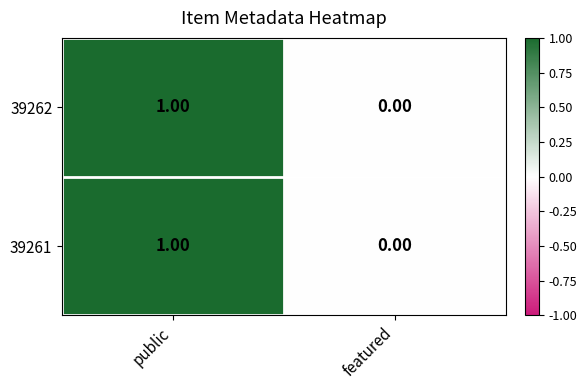

How many categories are shown in the chart?

2